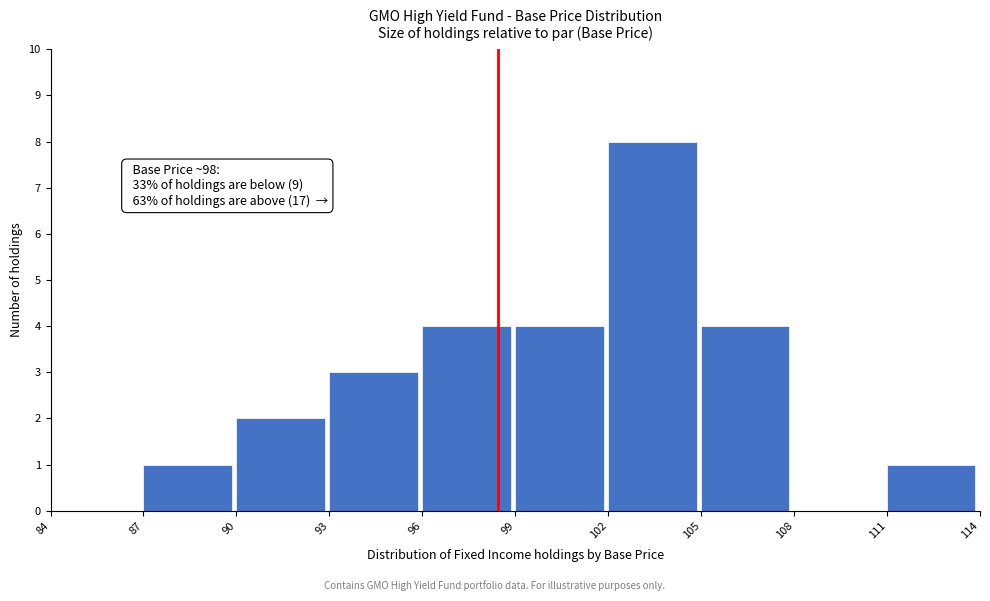

Which range on the x-axis has the tallest bar?

102 to 105